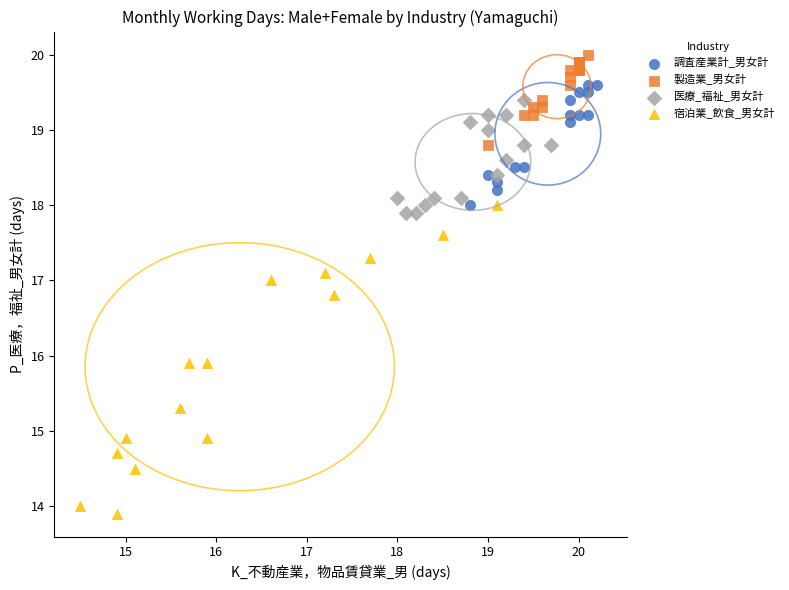

Which series has the widest spread of Y values?

宿泊業_飲食_男女計